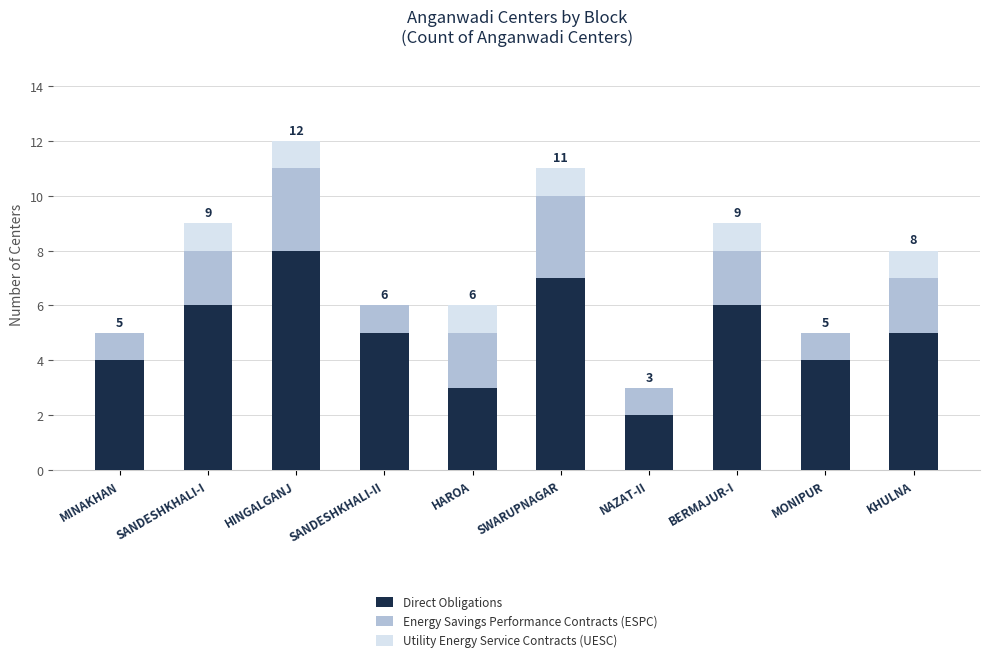

Does the chart contain stacked bars?

Yes